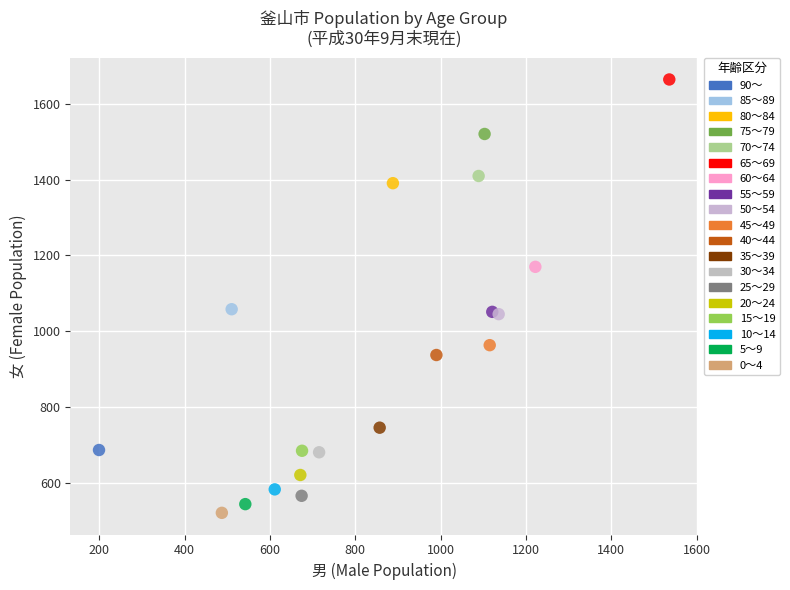

Which series reaches the maximum Y coordinate?

65～69